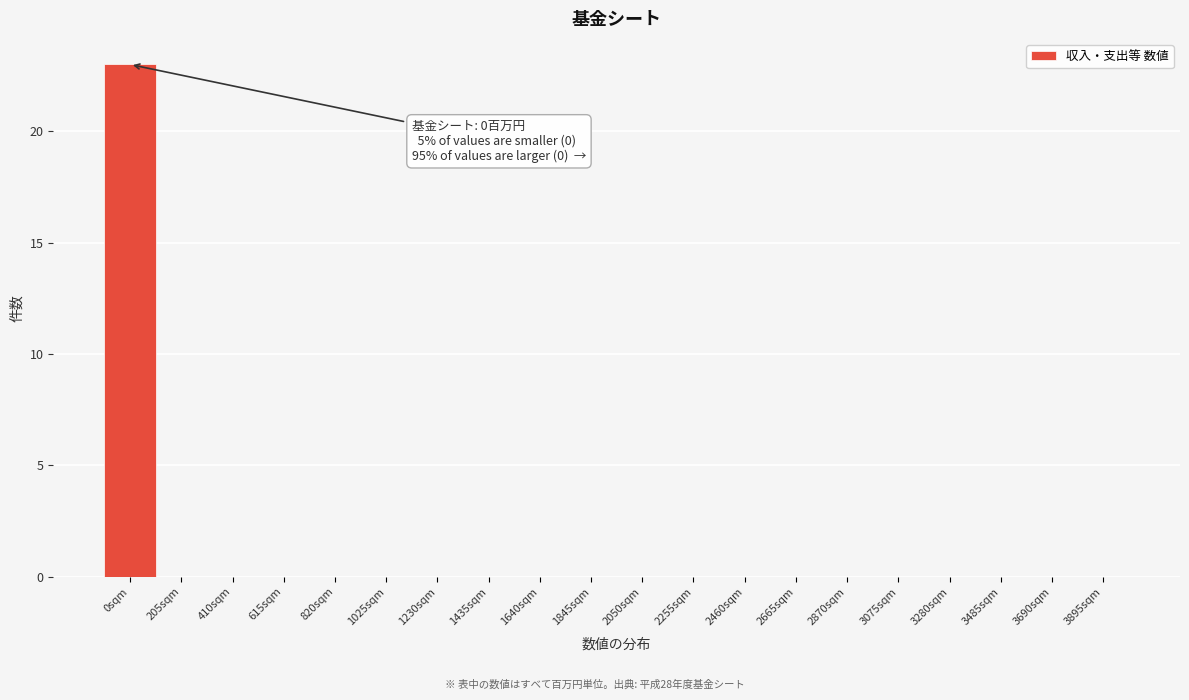

Reading right to left, what are all the values shown in this chart?

3895sqm=0	3690sqm=0	3485sqm=0	3280sqm=0	3075sqm=0	2870sqm=0	2665sqm=0	2460sqm=0	2255sqm=0	2050sqm=0	1845sqm=0	1640sqm=0	1435sqm=0	1230sqm=0	1025sqm=0	820sqm=0	615sqm=0	410sqm=0	205sqm=0	0sqm=23